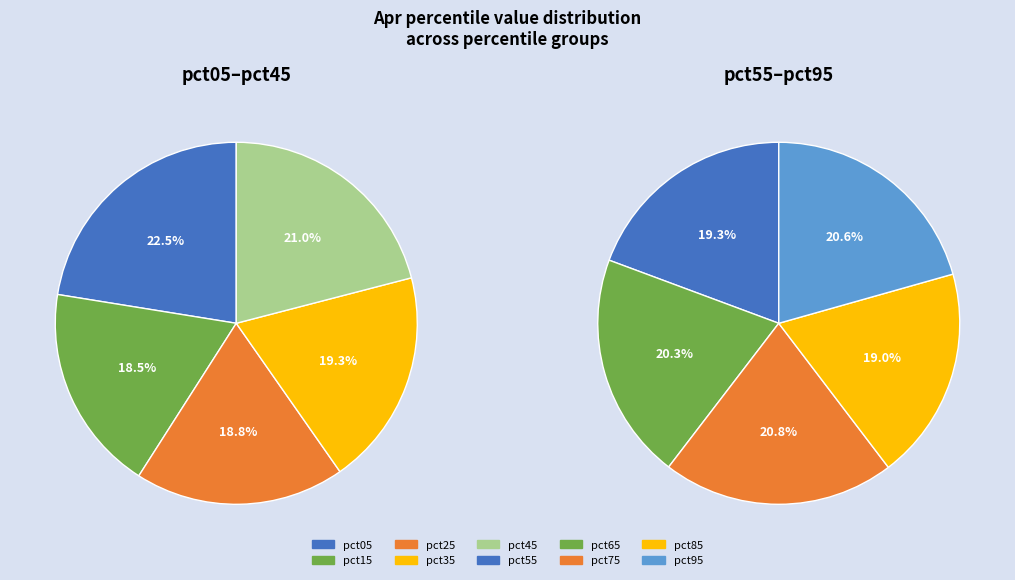

Is there a majority slice in this chart?

No